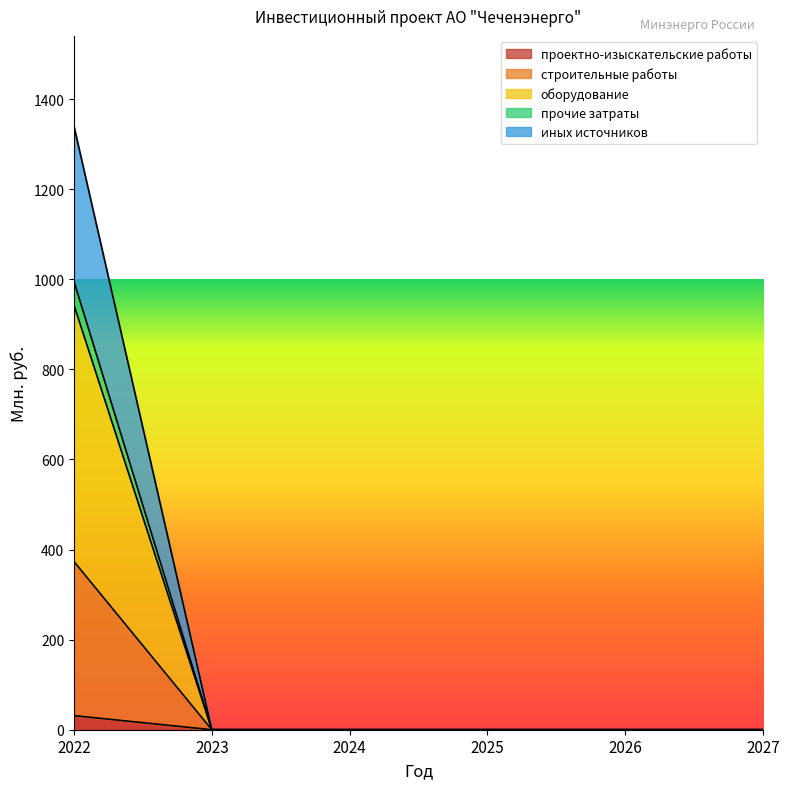

How many distinct data groups are displayed?

5